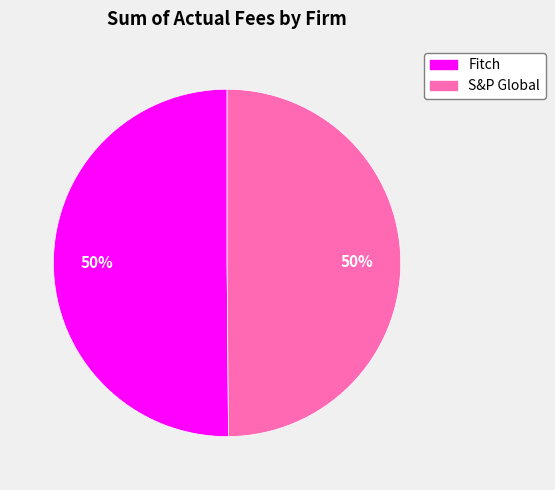

Do Fitch and S&P Global together represent more than half of the pie?

Yes